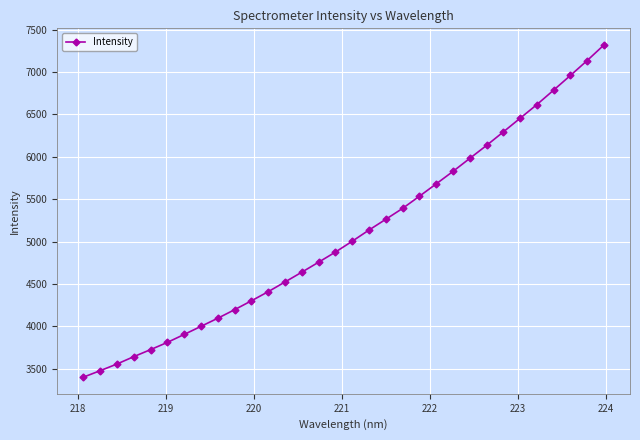

What is the value of the 25th point from the left?

6134.0